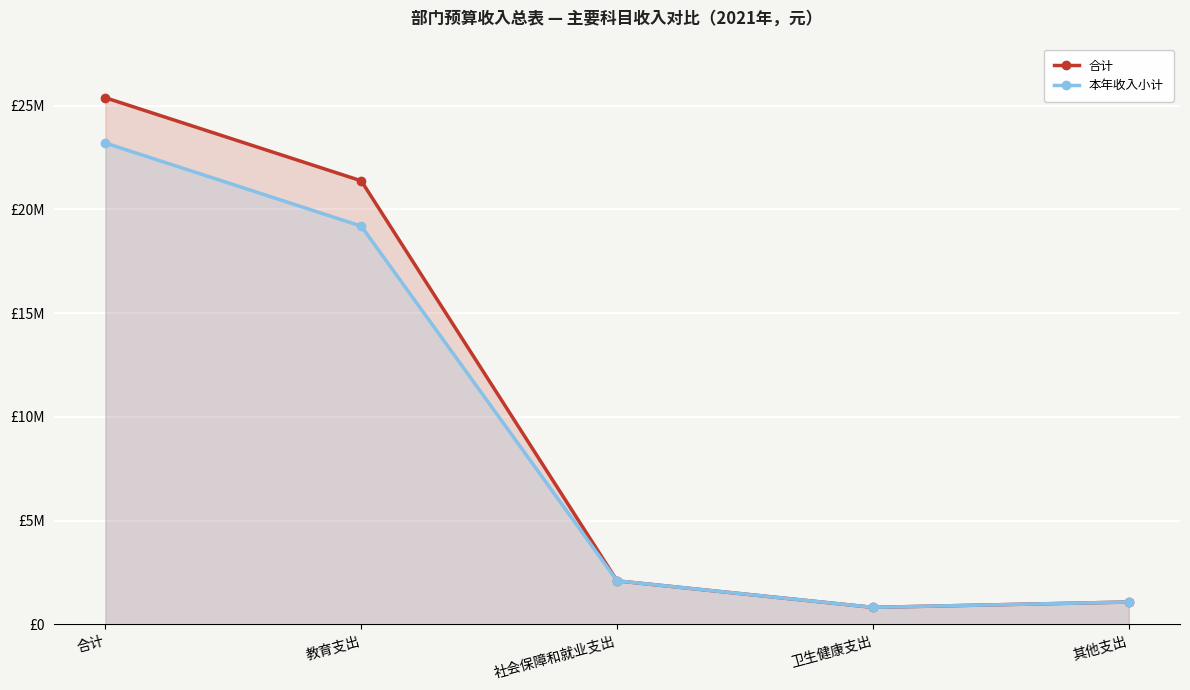

What position from the left is 教育支出?

2